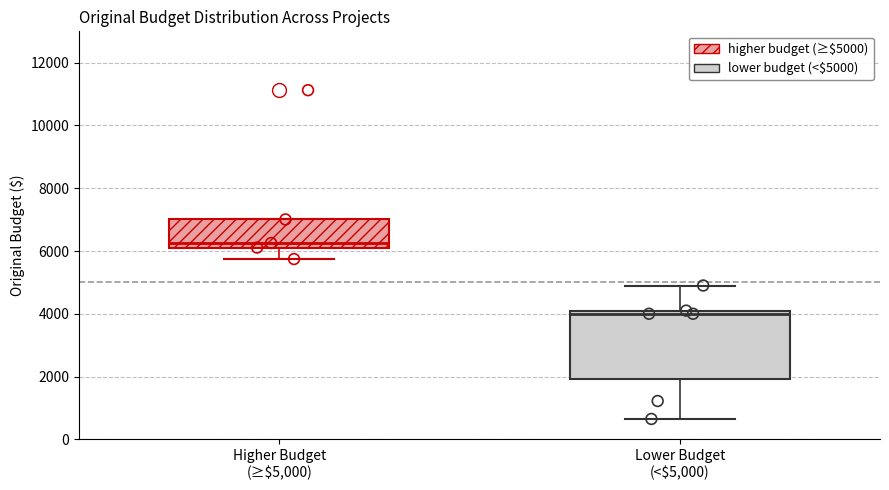

Which box has the lowest median line?

Lower Budget (<$5,000)